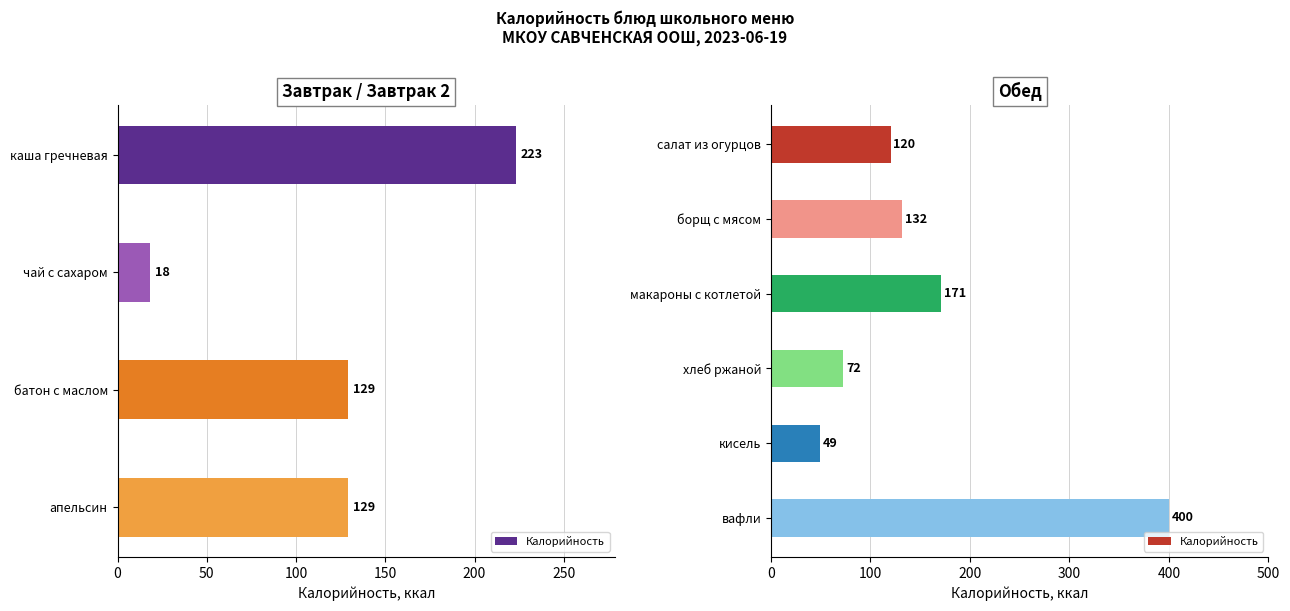

How many distinct data groups are displayed?

1